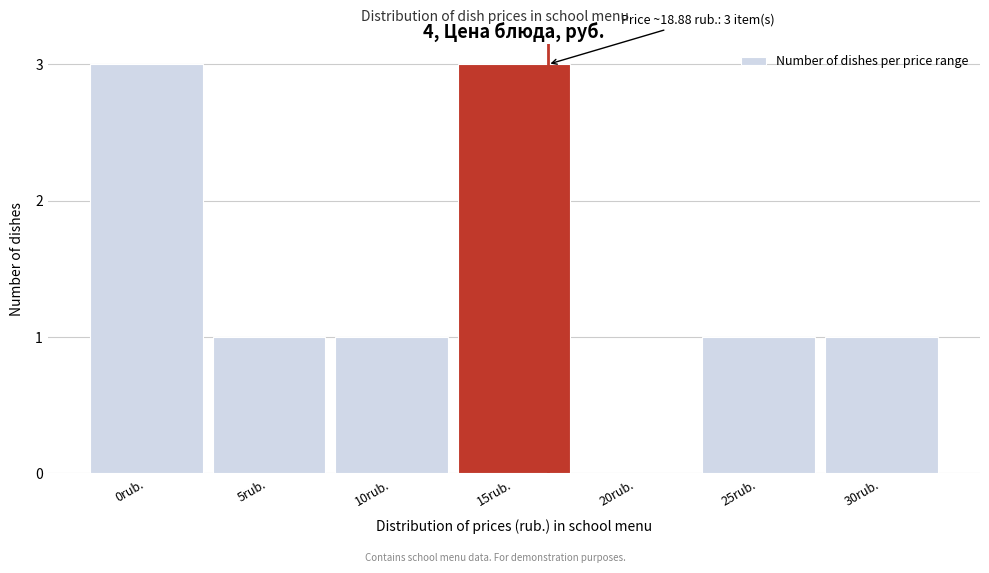

Reading left to right, what are all the values shown in this chart?

0rub.=3	5rub.=1	10rub.=1	15rub.=3	20rub.=0	25rub.=1	30rub.=1